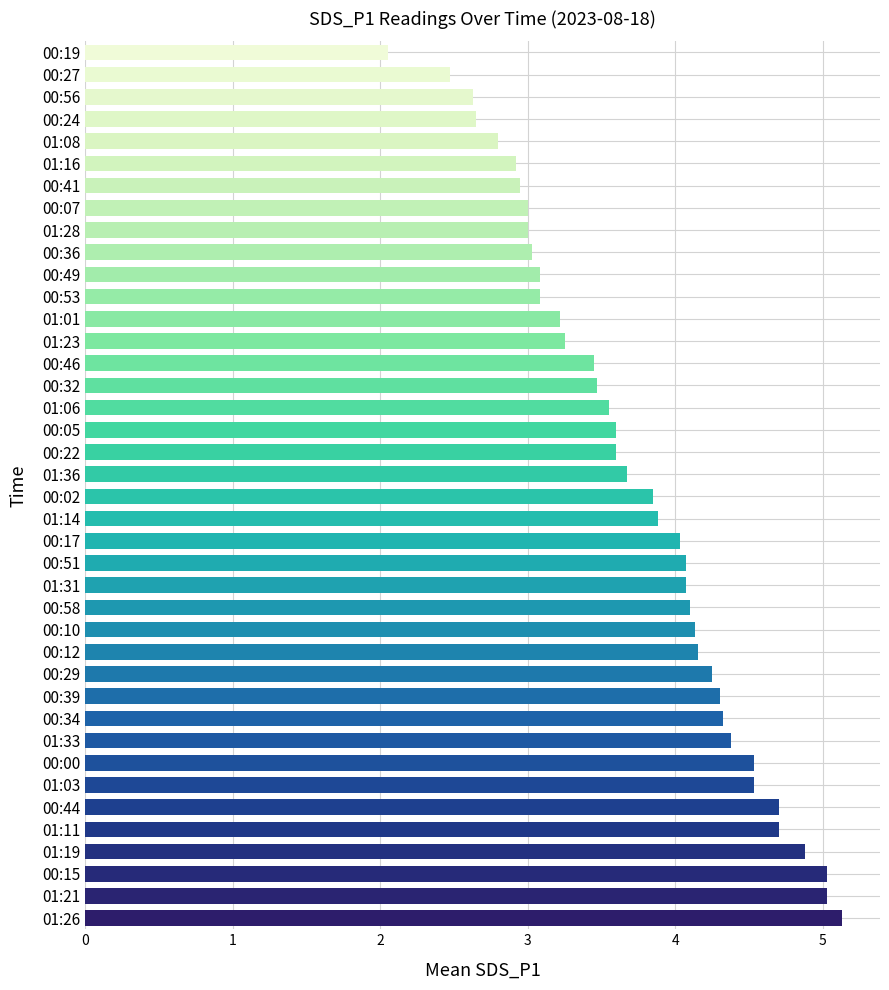

Which has a higher value, 00:07 or 00:00?

00:00